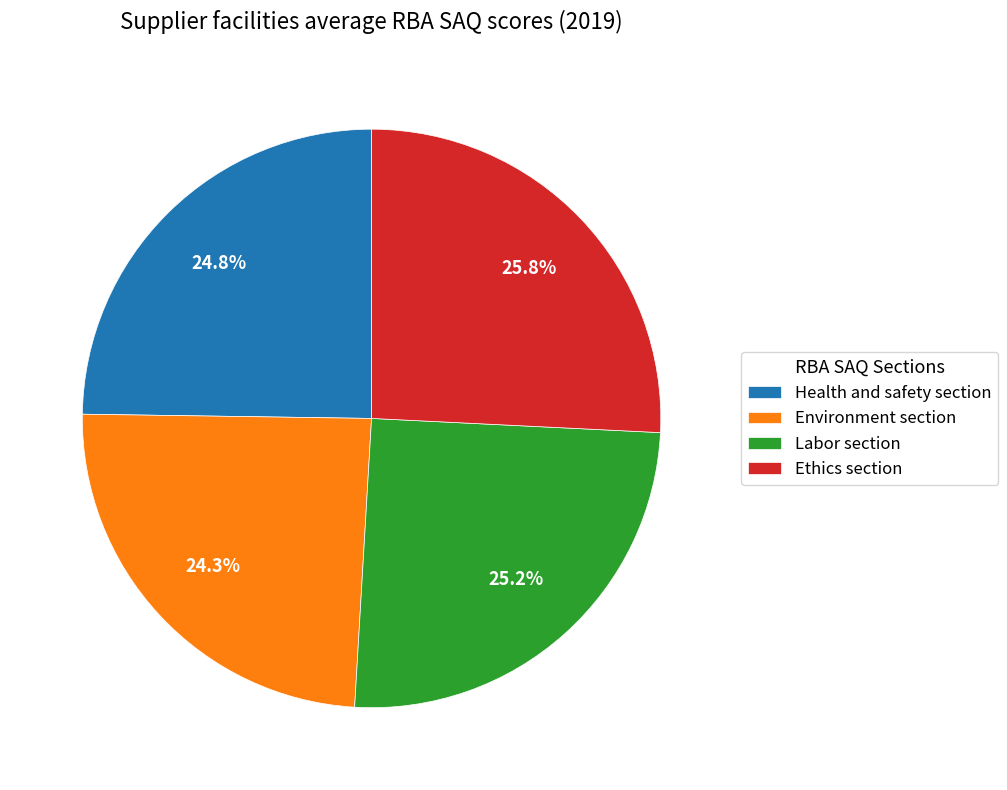

How much of the chart is everything except Environment section?

75.7%